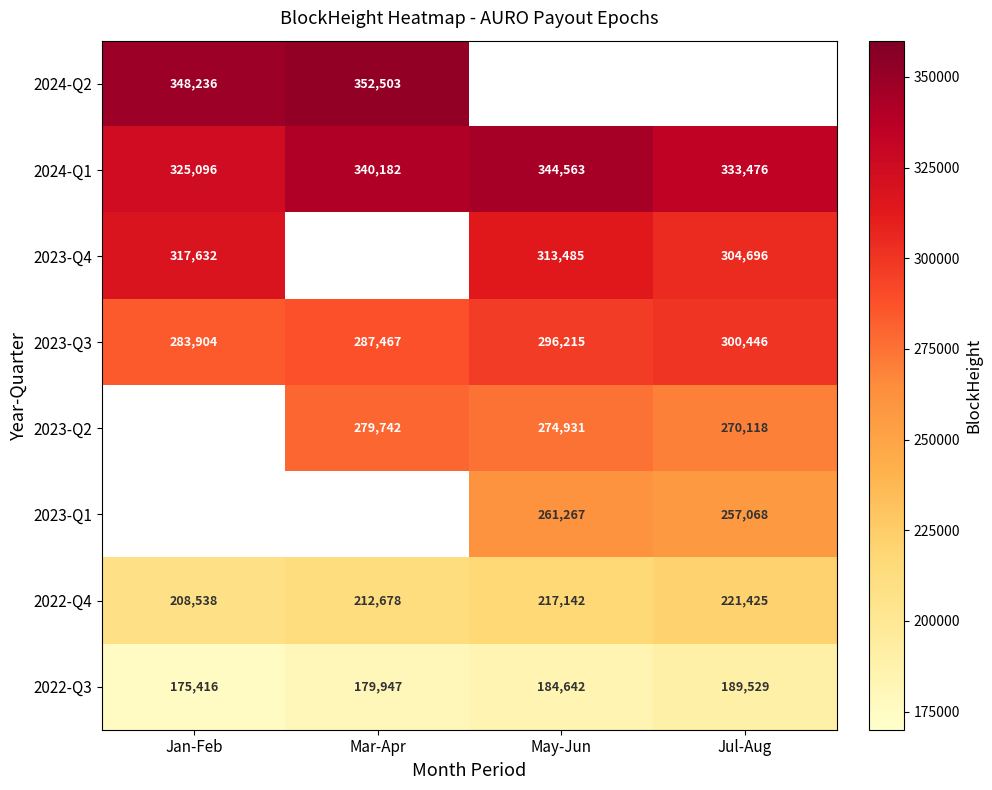

What is the maximum value shown in the chart?

352503.0